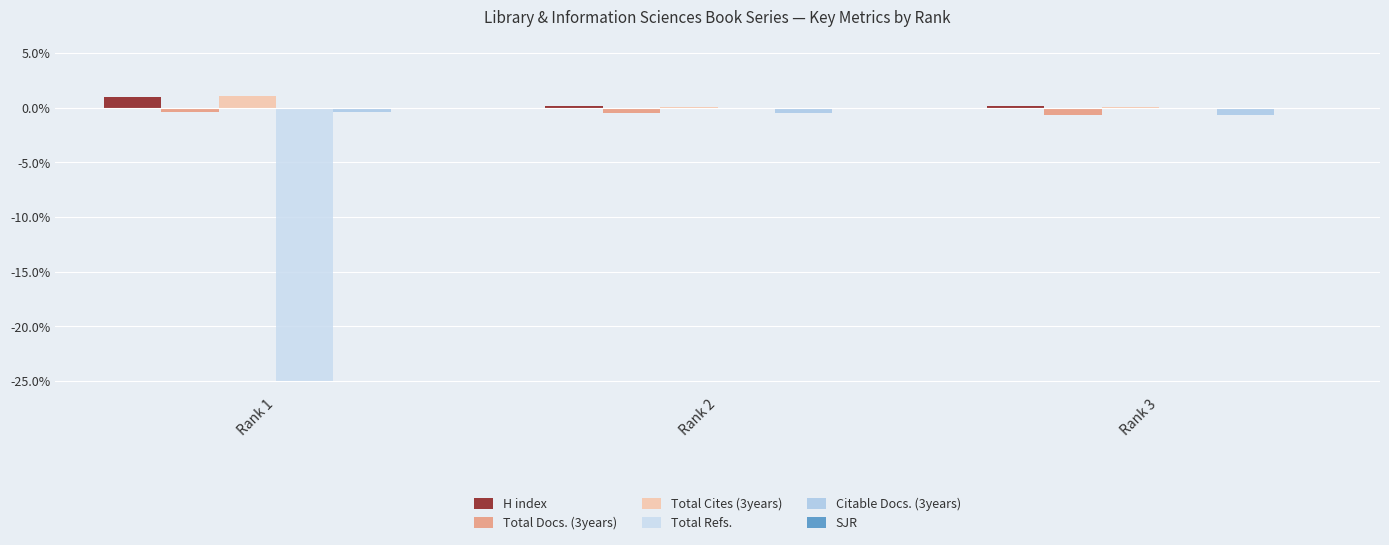

How many series are shown in this chart?

6